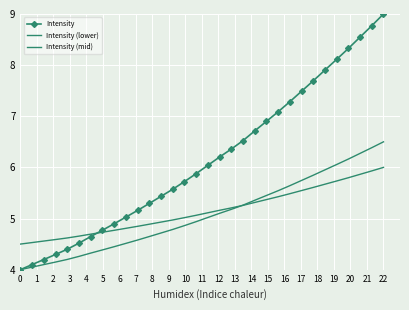

Which series has the largest range (max minus min)?

Intensity